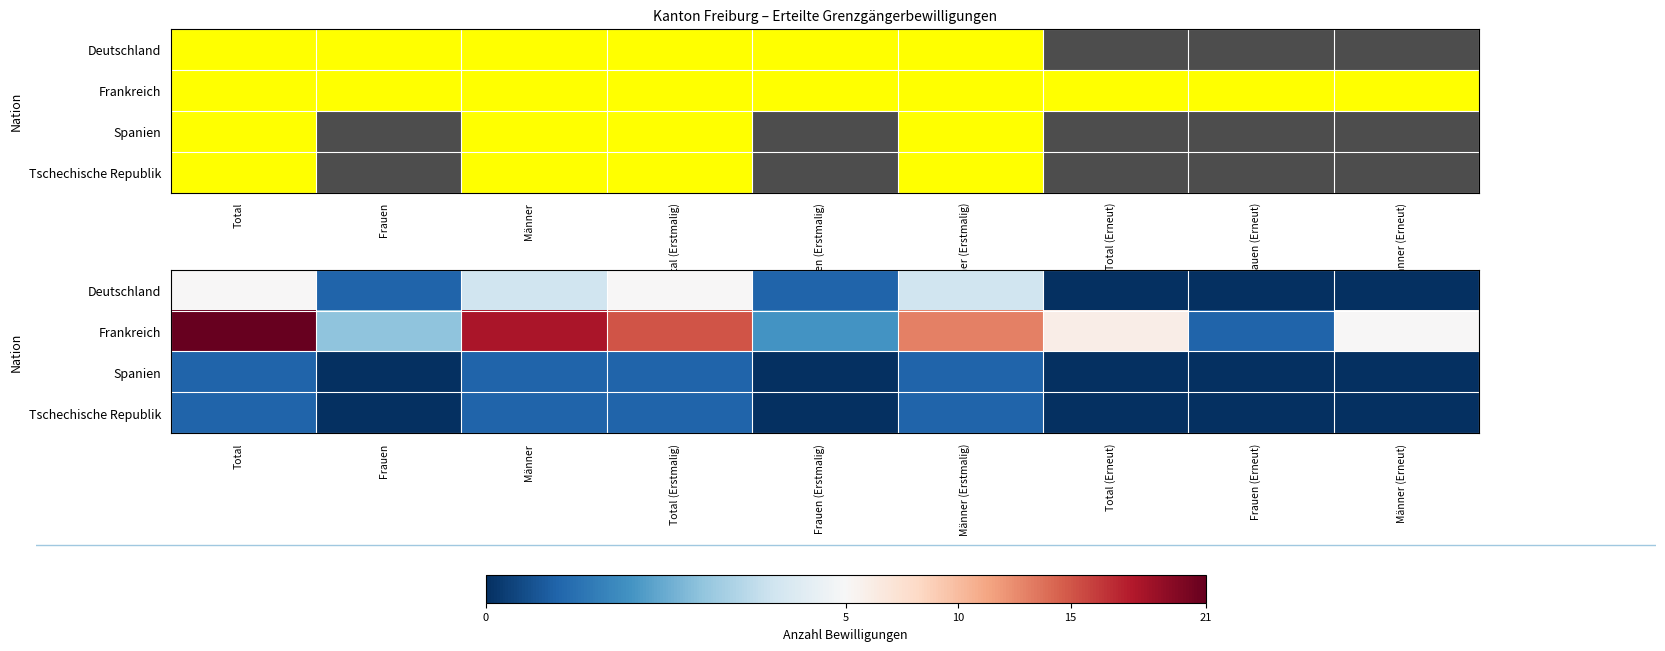

Rank the series at Männer from highest to lowest value.

Frankreich, Deutschland, Spanien, Tschechische Republik